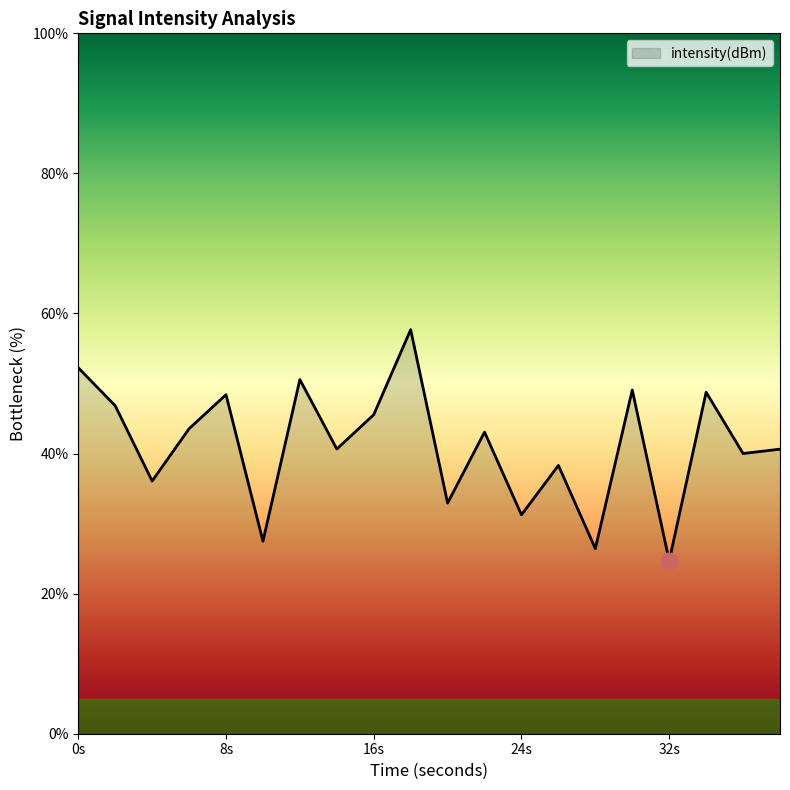

What is the maximum value shown in the chart?

57.7